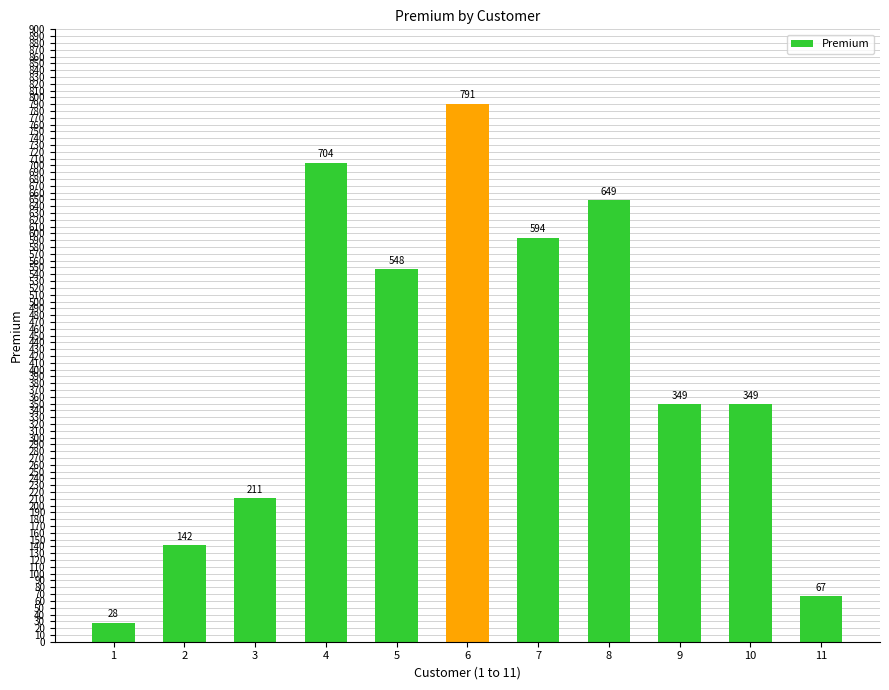

What is the value of the 4th bar from the left?

703.8